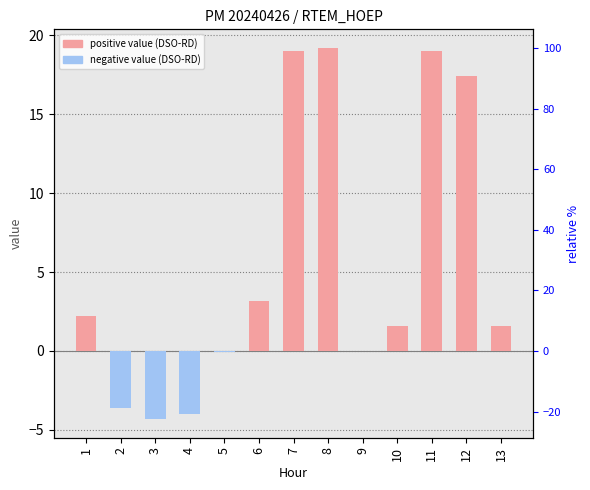

Where does the data first go above 1?

1